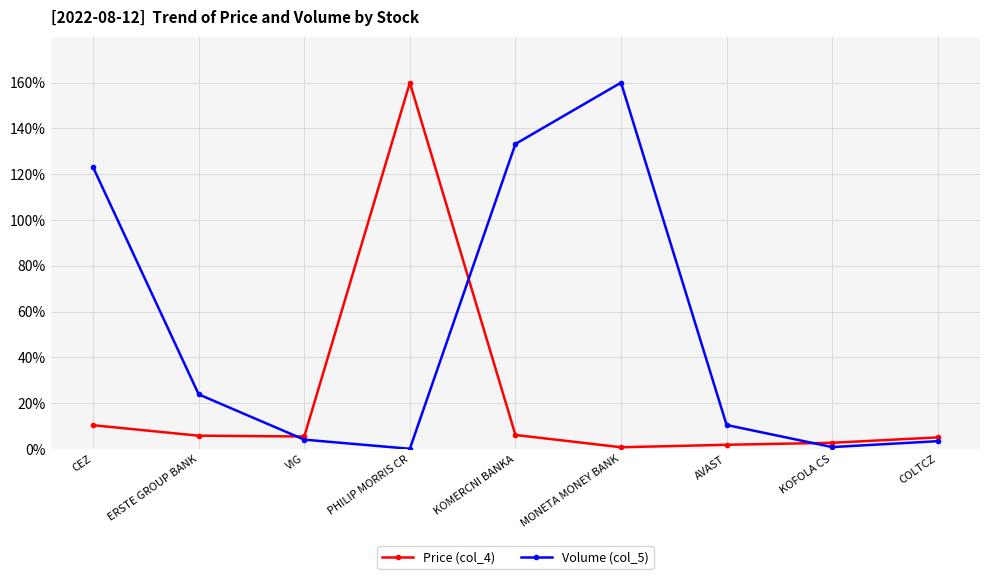

How many data points in Volume (col_5) are less than 10?

4